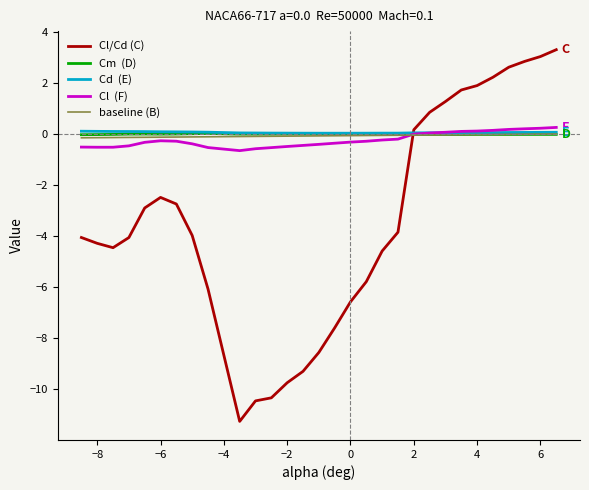

What is the greatest value displayed?

3.3